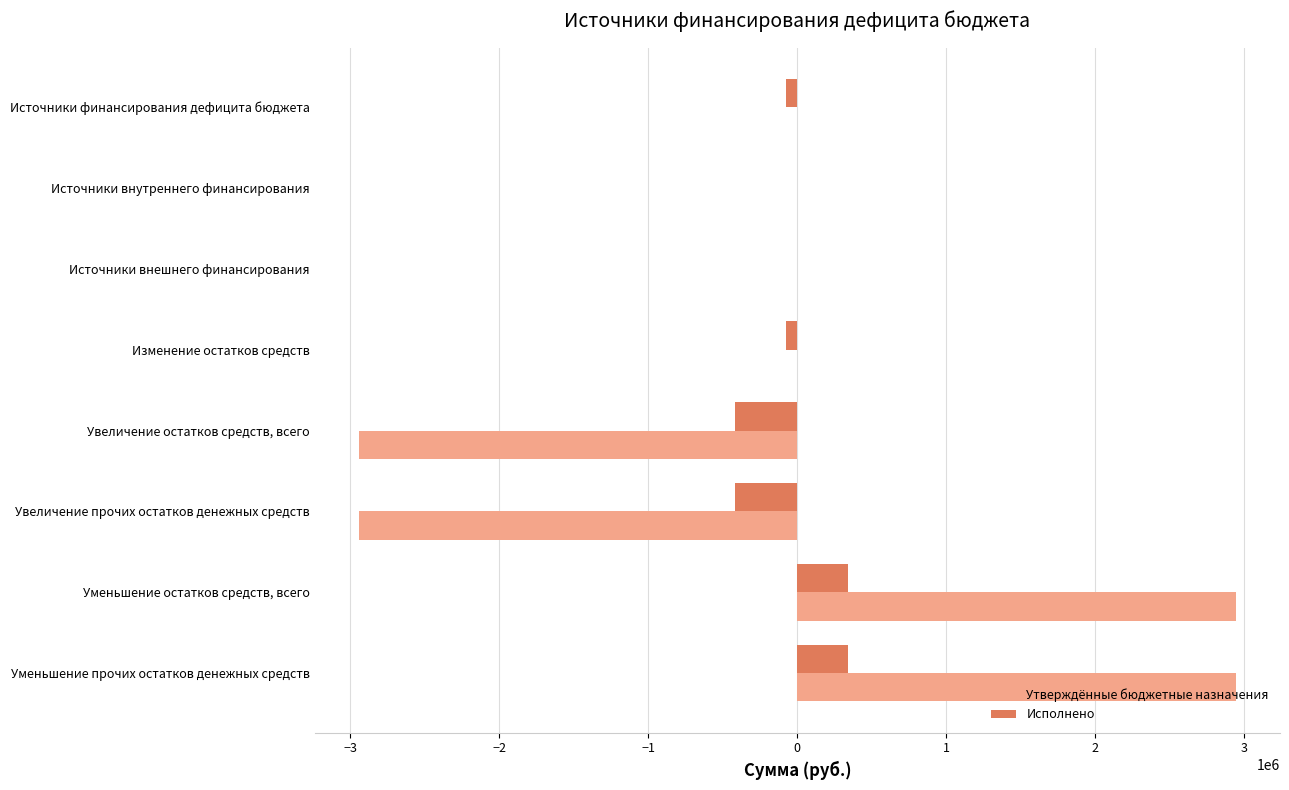

What is the approximate value of Утверждённые бюджетные назначения at Уменьшение прочих остатков денежных средств?

2944447.1